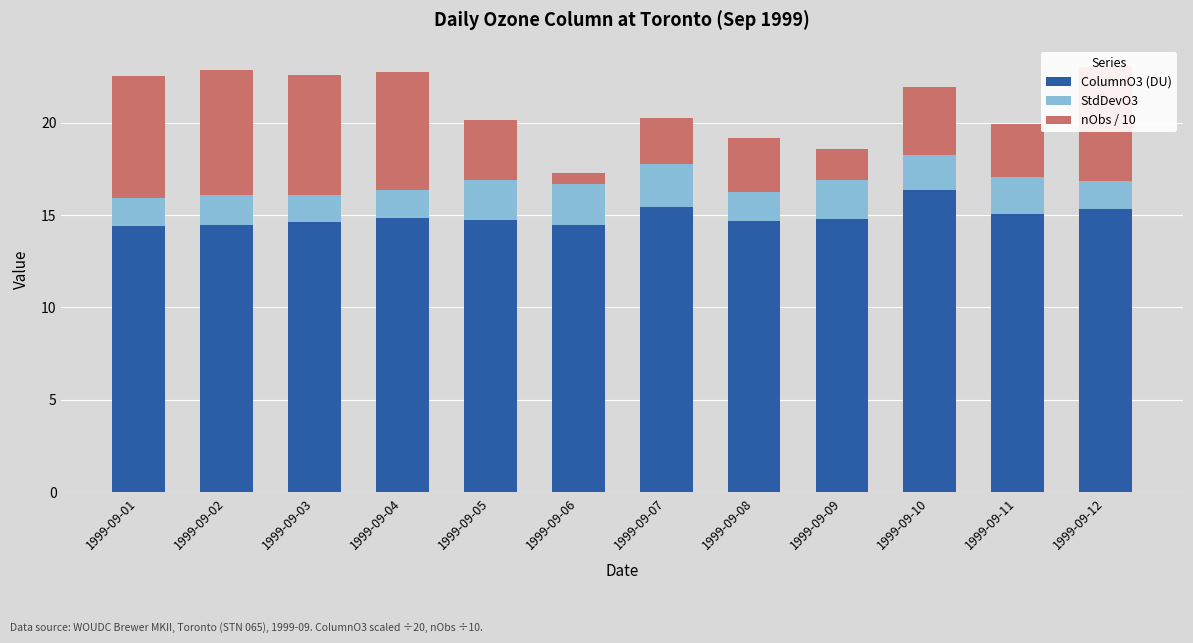

Is it true that ColumnO3 (DU) equals 22.4 at 1999-09-04?

False